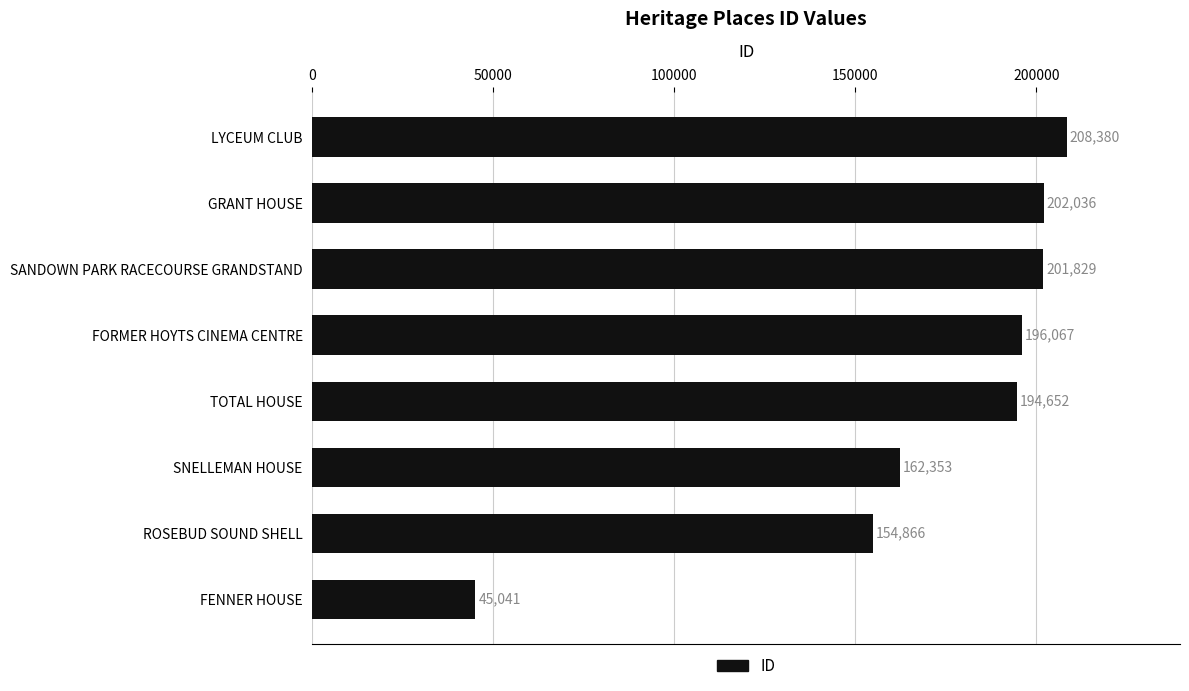

What is the average value?

170653